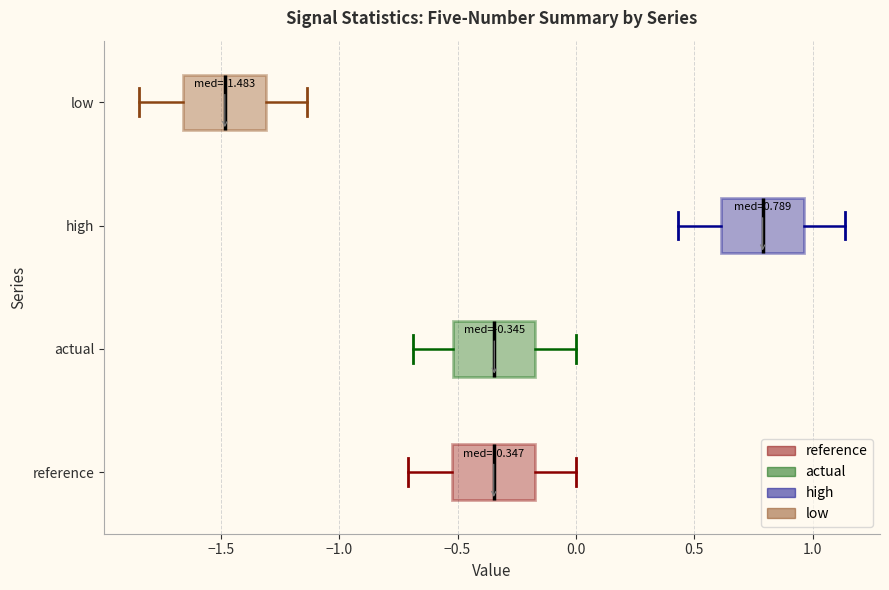

Which box has the furthest to the right median line?

high